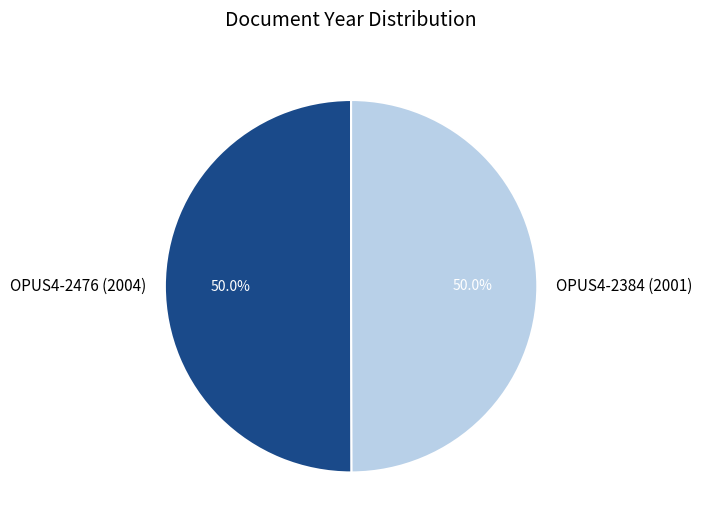

Count the number of slices in the pie.

2